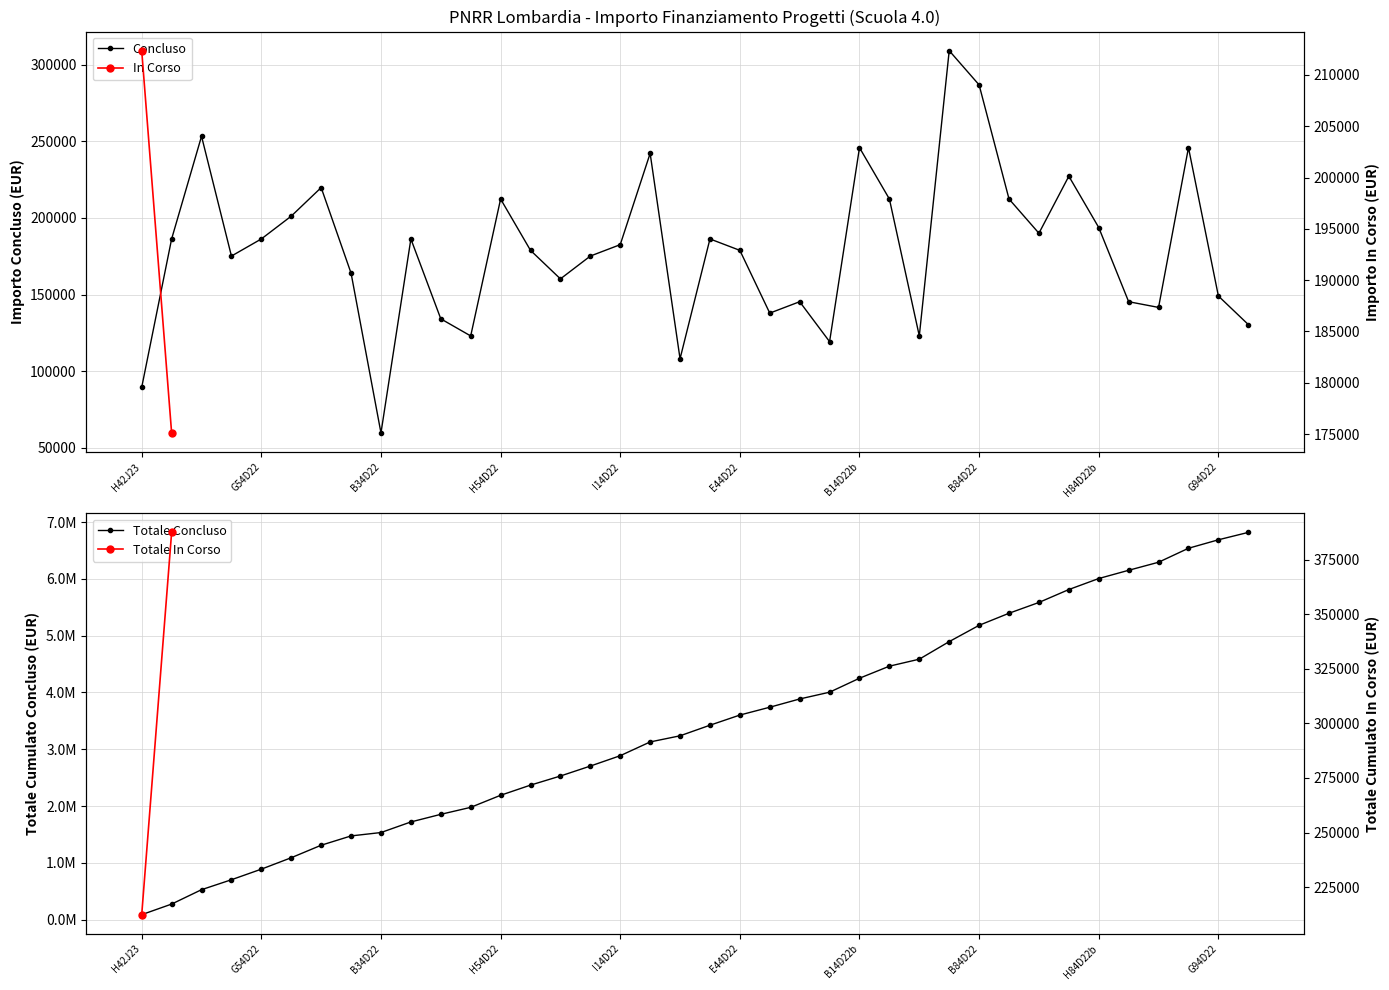

What is the difference between the maximum and minimum values?

249629.6